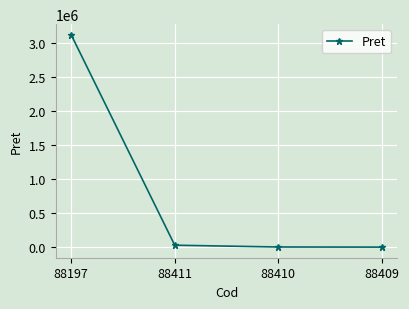

What is the label of the 1st point from the left?

88197